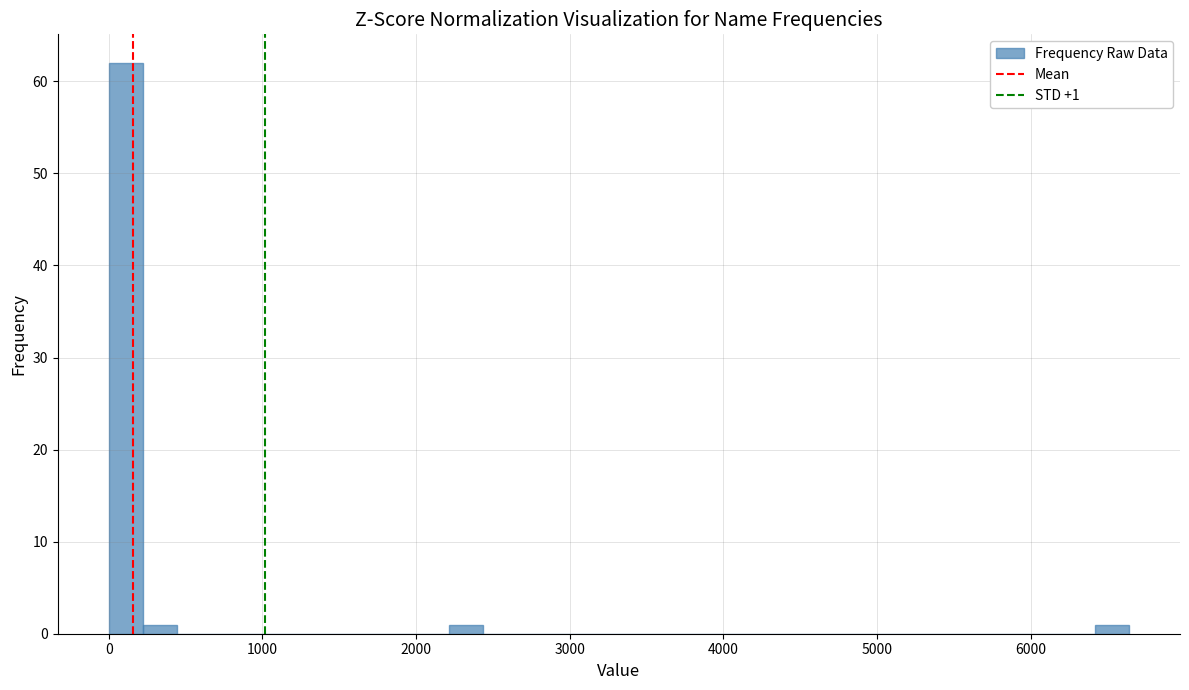

Read against the x-axis, roughly where is the centre of the tallest bar?

100